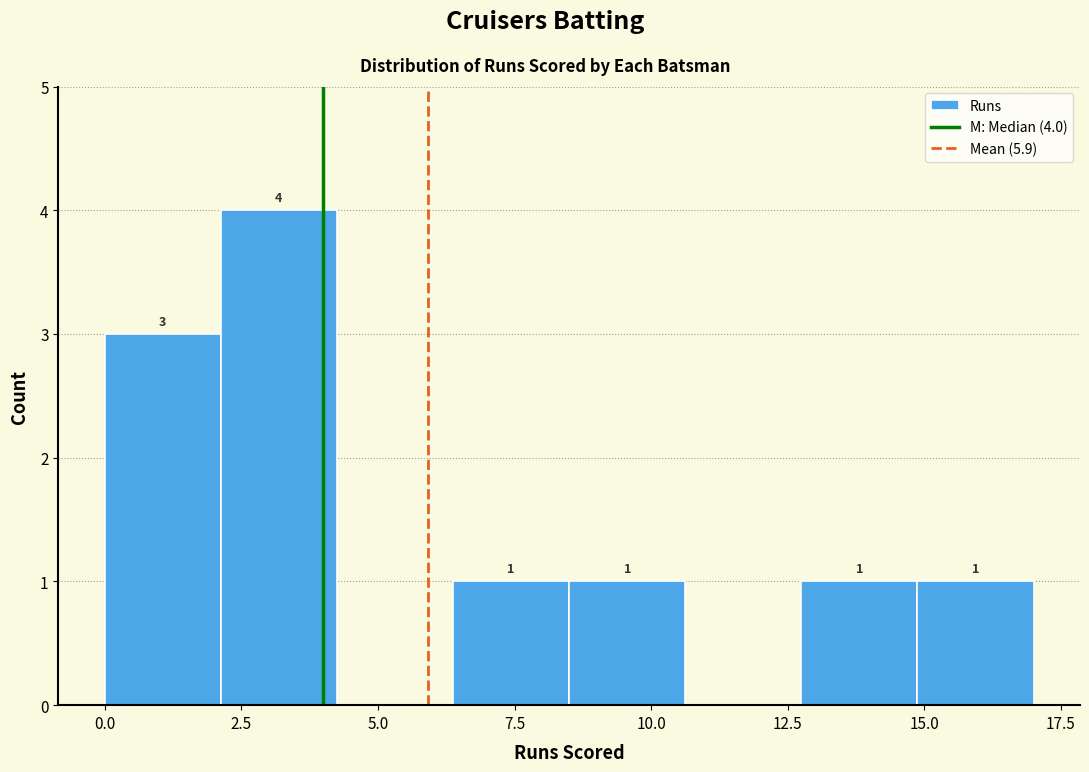

Over which range of the x-axis is the bar tallest?

2.0 to 4.5